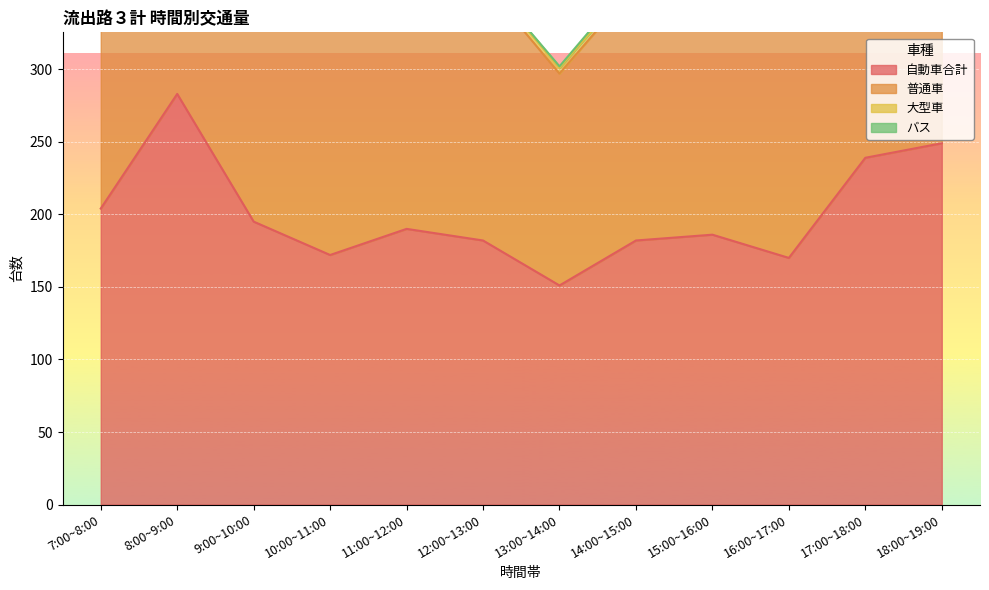

What is the sum of all 自動車合計 values?

2403